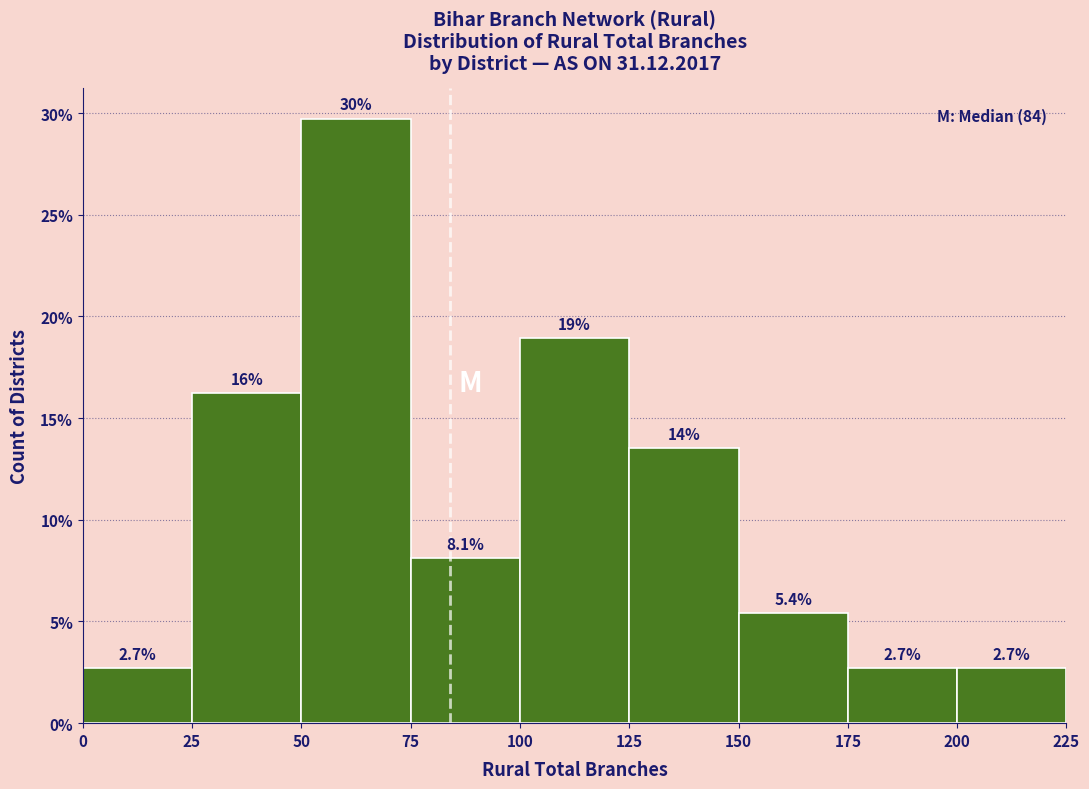

Over which range of the x-axis is the bar tallest?

50 to 75